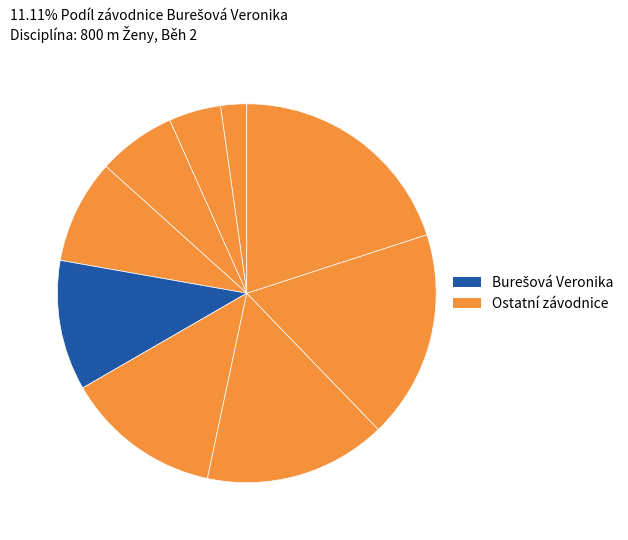

How many segments does this pie chart have?

9